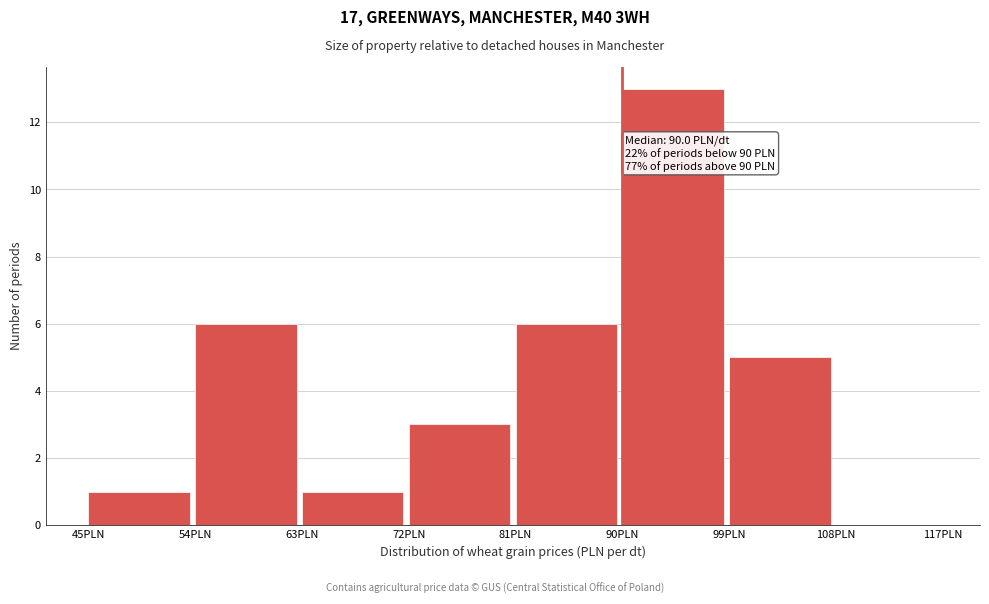

Which range on the x-axis has the tallest bar?

90 to 99